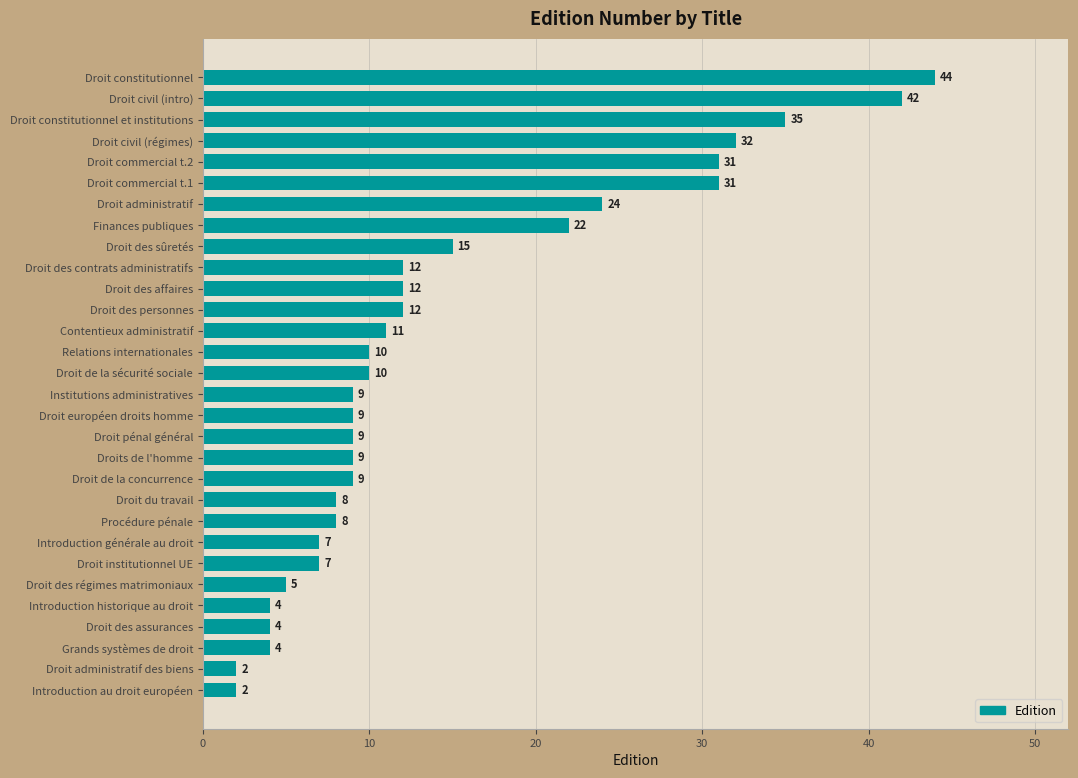

How many data points does each series have?

30